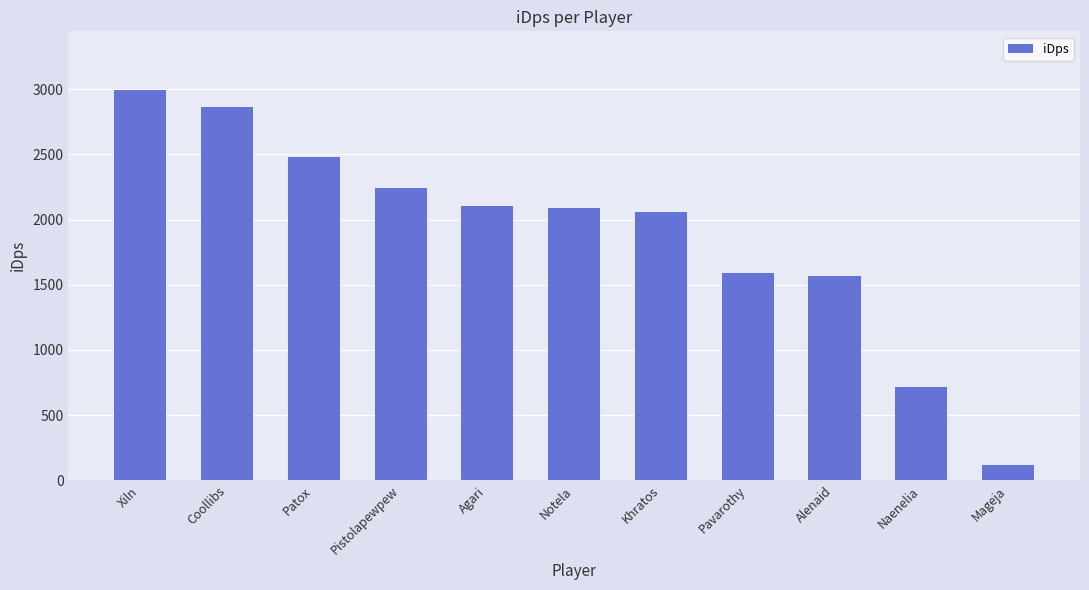

What is the average value?

1893.3